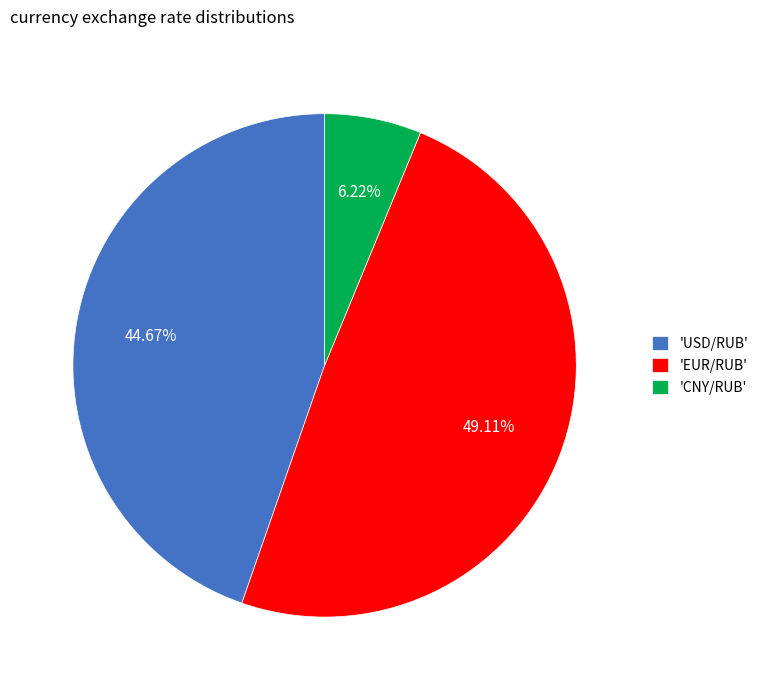

Between 'USD/RUB' and 'EUR/RUB', which is larger?

'EUR/RUB'